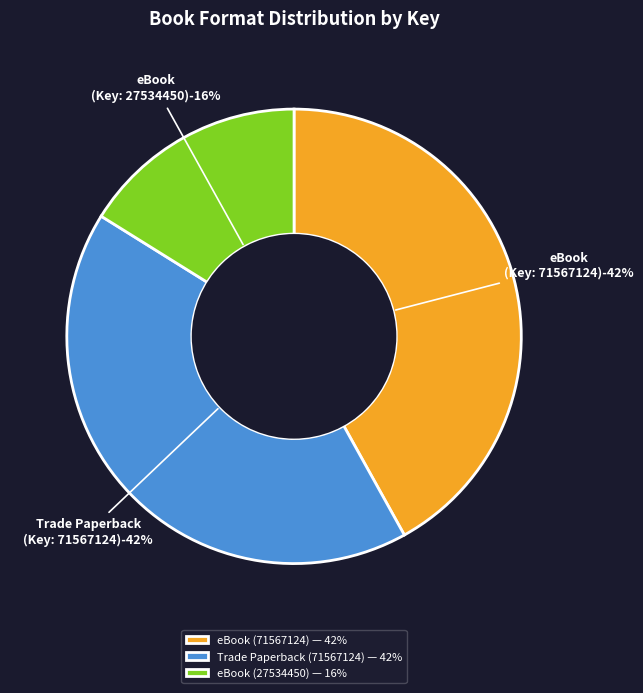

What percentage is the Trade Paperback (Key: 71567124) slice, to the nearest percent?

42%